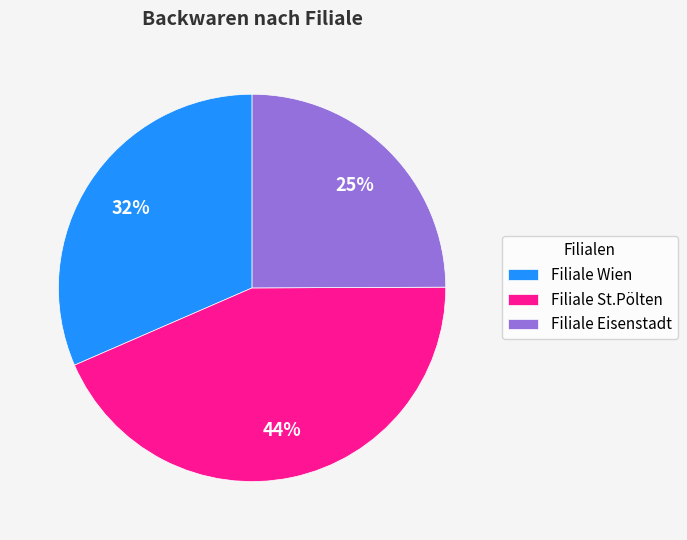

Is there any slice that represents more than half of the pie?

No